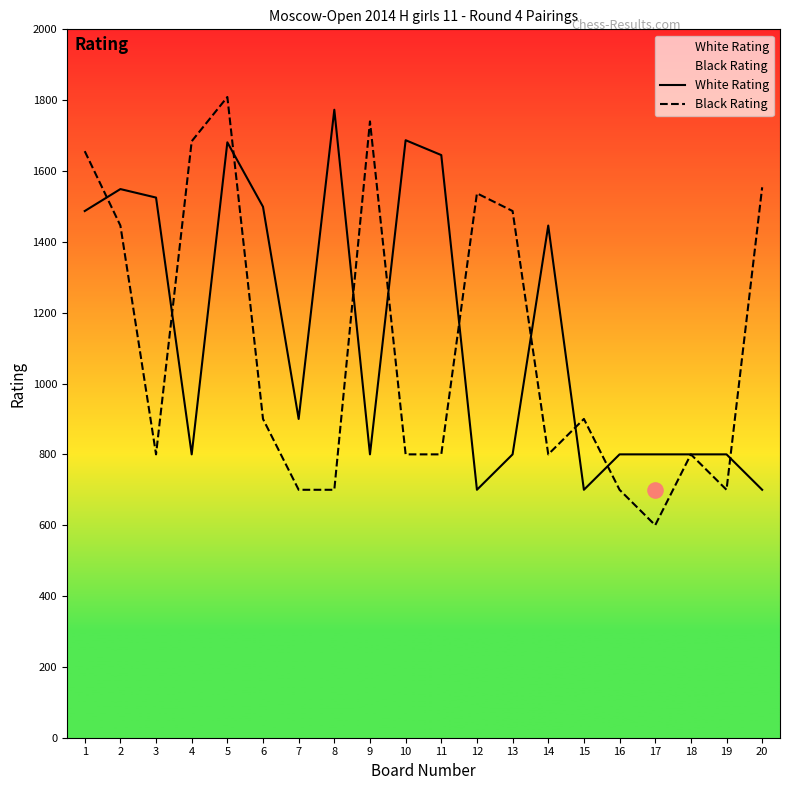

What are all the series names shown in the legend?

White Rating, Black Rating